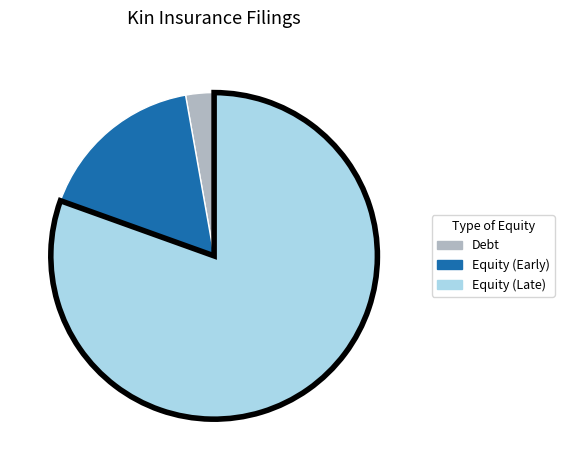

Is there a majority slice in this chart?

Yes